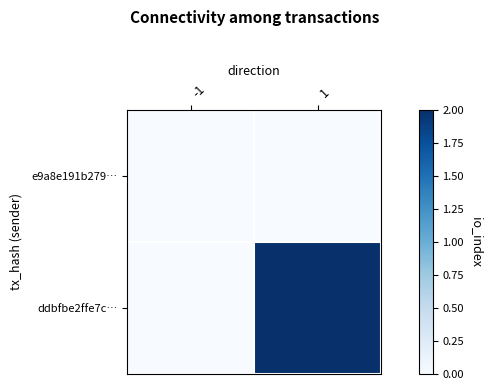

True or false: e9a8e191b279… has a value of 0 at -1.

True